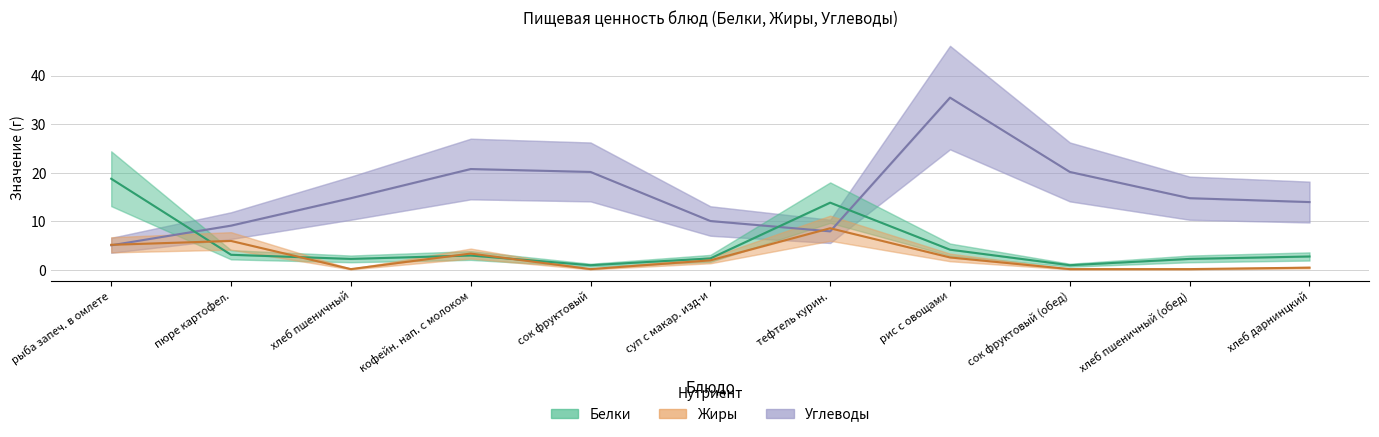

What is the sum of the Углеводы values at хлеб пшеничный and сок фруктовый?

35.0